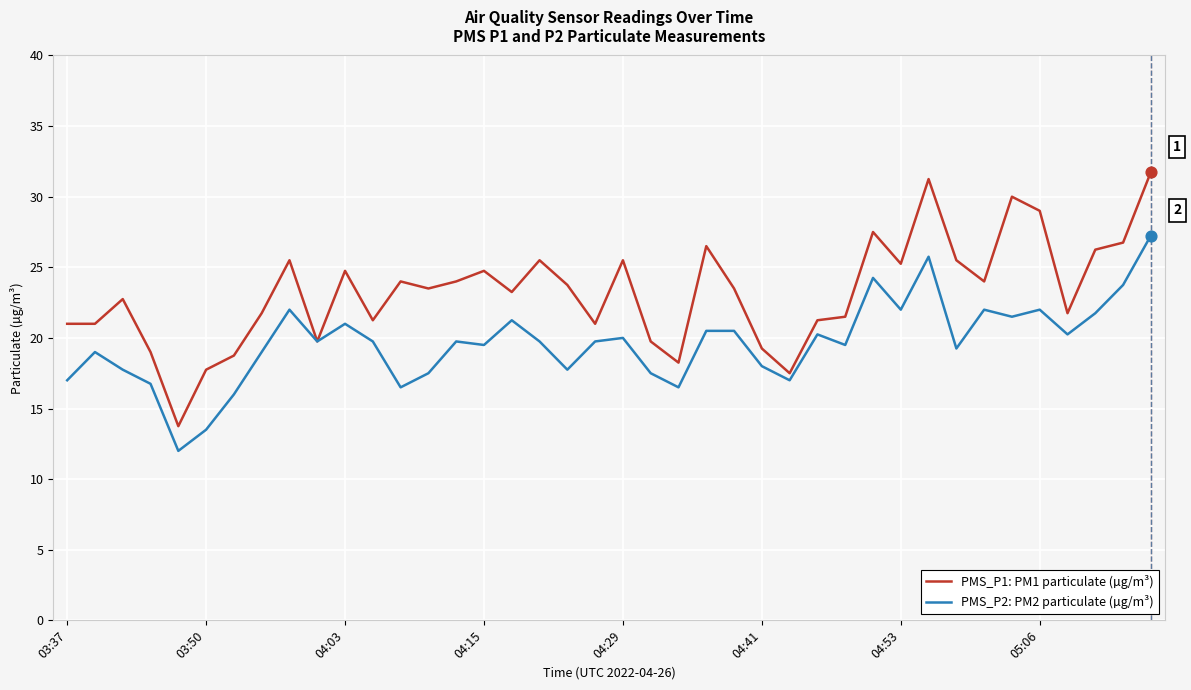

Which series has the largest range (max minus min)?

PMS_P1: PM1 particulate (µg/m³)